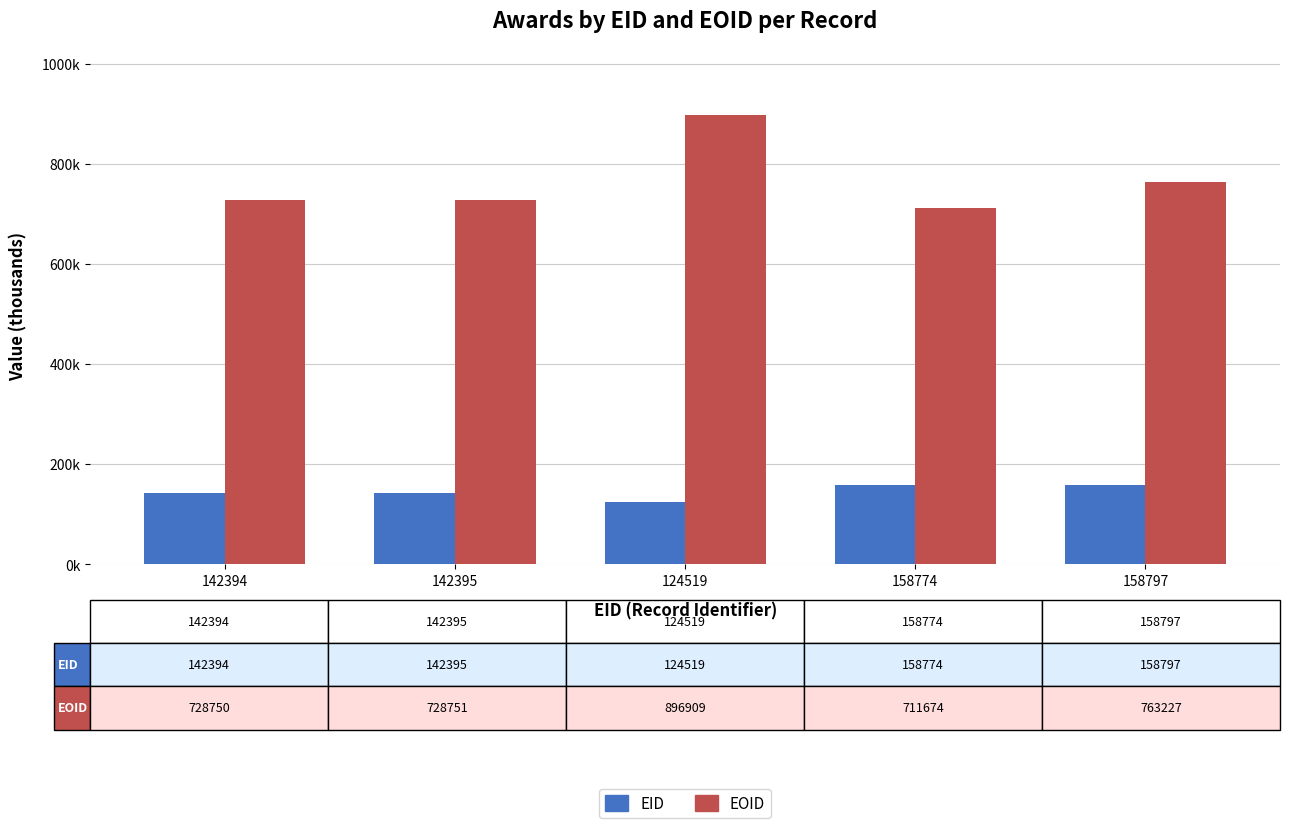

What are all the series names shown in the legend?

EID, EOID